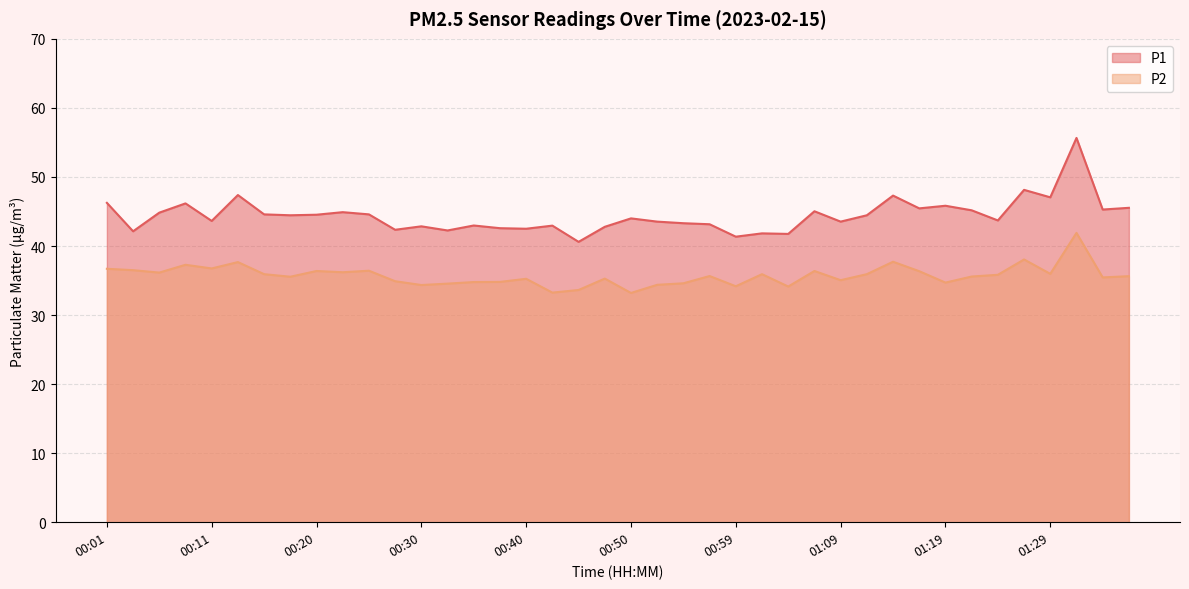

What is the difference between the highest and lowest values at 00:35?

8.2